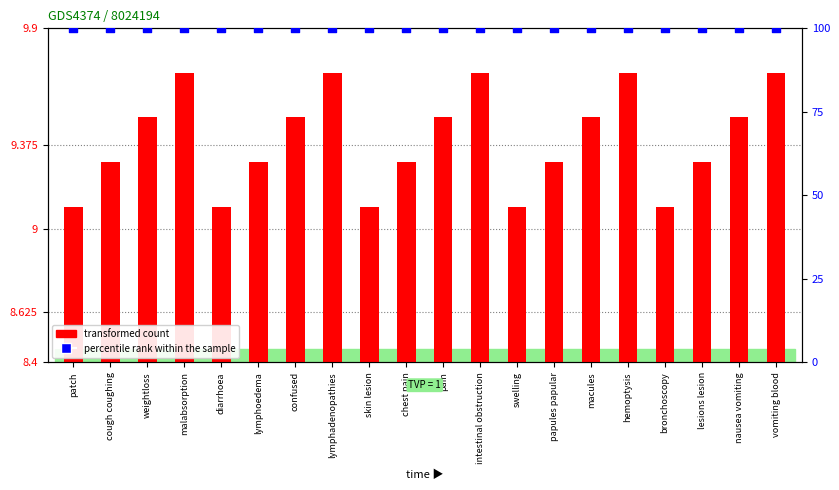

Which series contains the lowest Y value?

transformed count